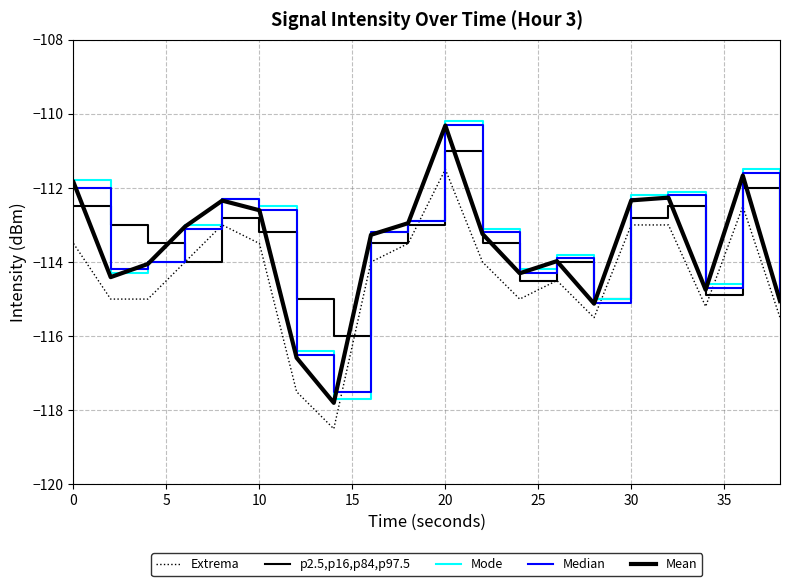

At how many categories does at least one series exceed -113?

8